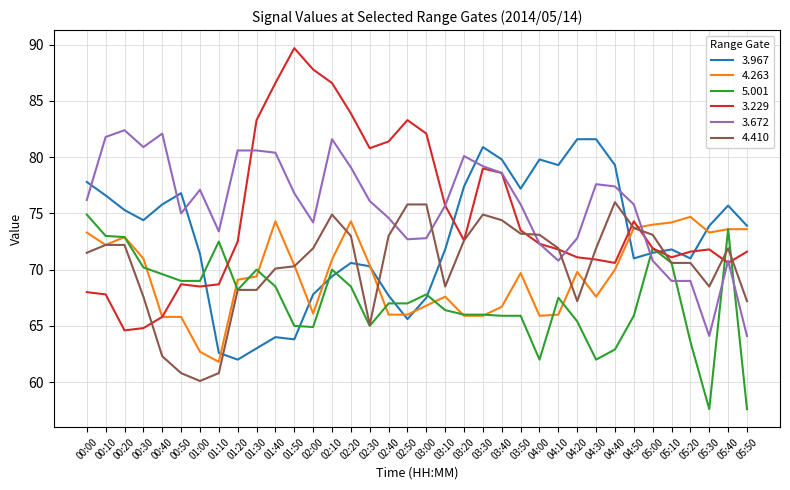

What position from the right is 05:40?

2